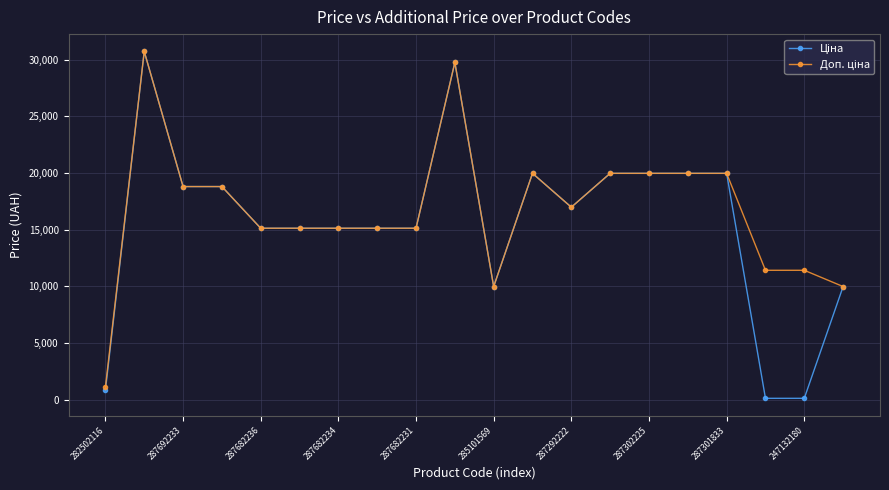

At how many categories does at least one series exceed 2531?

19